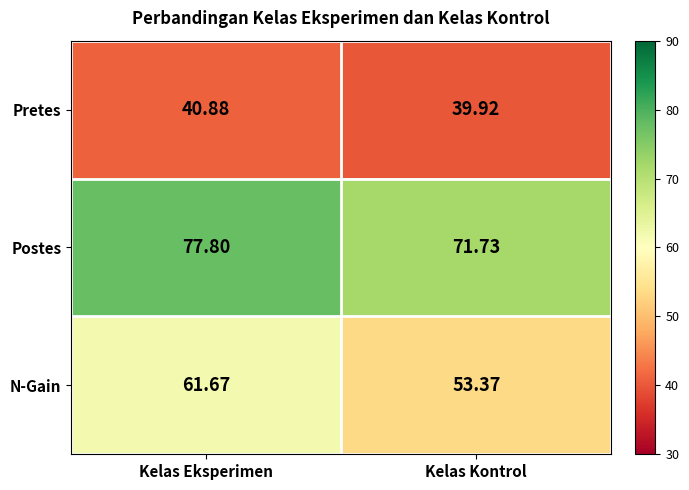

What is the greatest value displayed?

77.8